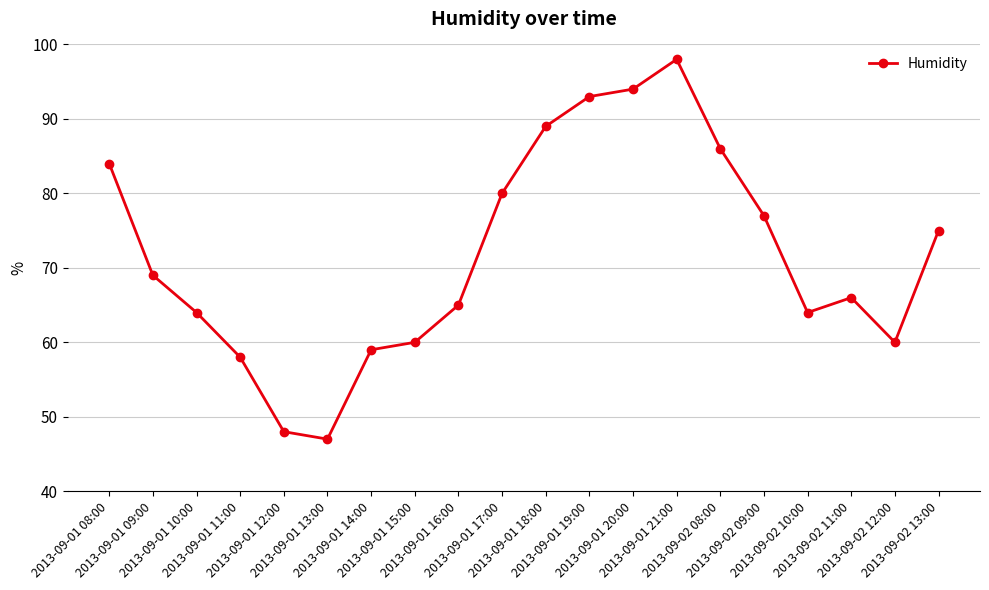

How many distinct data groups are displayed?

1